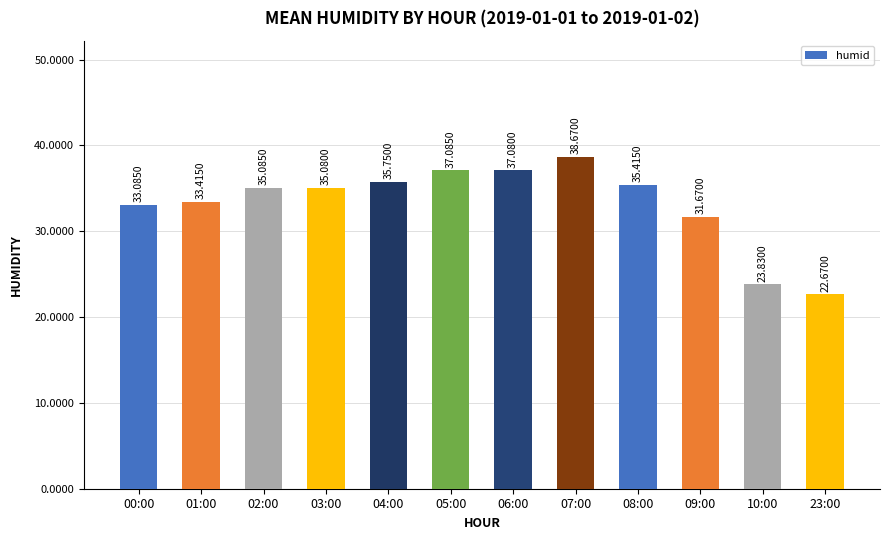

What is the difference between the second highest and minimum values?

14.4